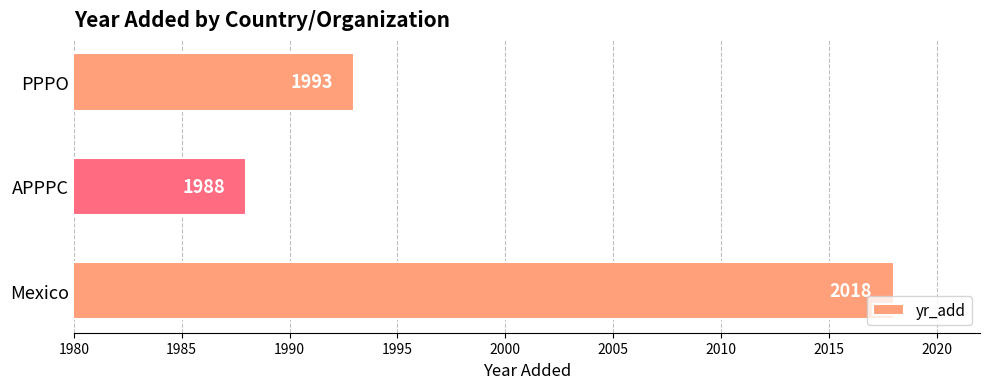

The chart shows a value of 934 at PPPO. True or false?

False